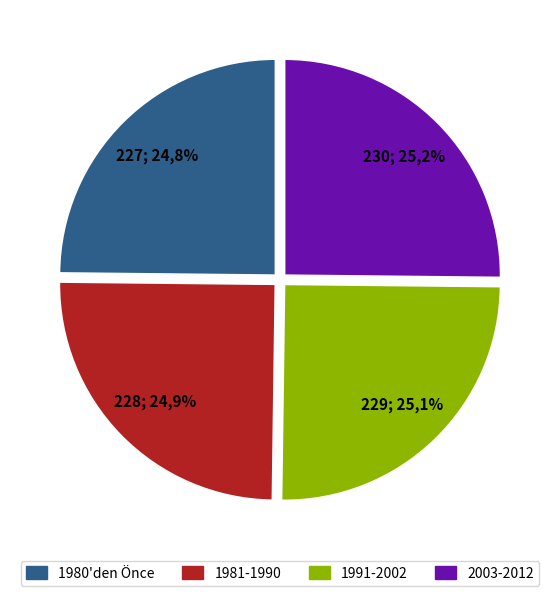

Is there any slice that represents more than half of the pie?

No